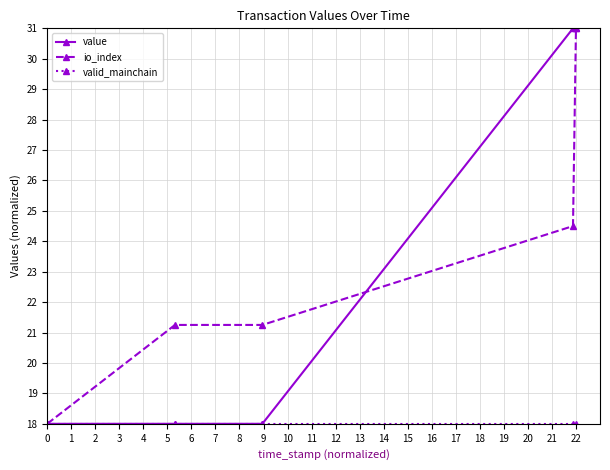

Which has a higher value, 1 or 3?

1